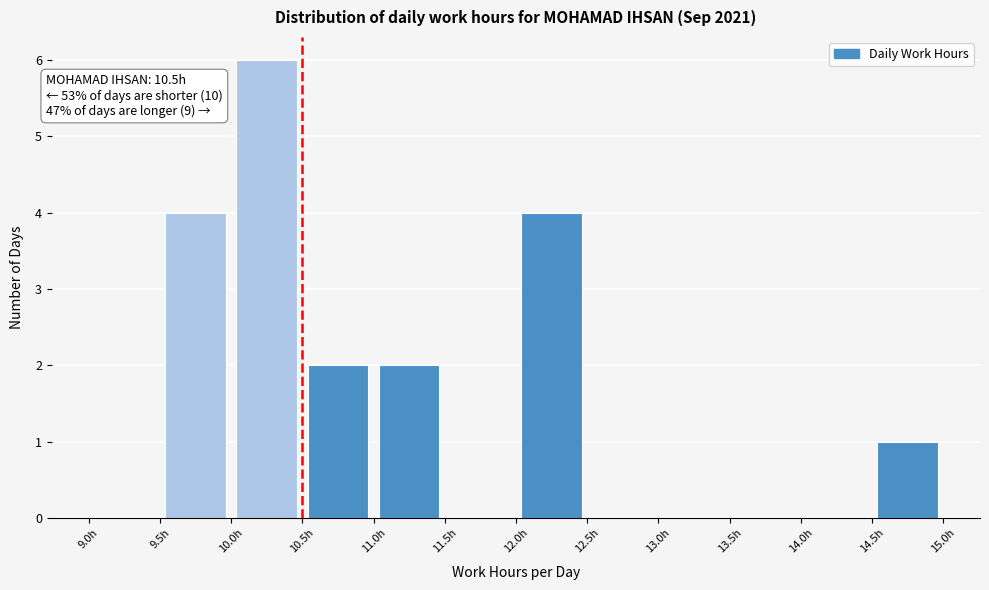

Which range on the x-axis has the tallest bar?

10.0 to 10.5